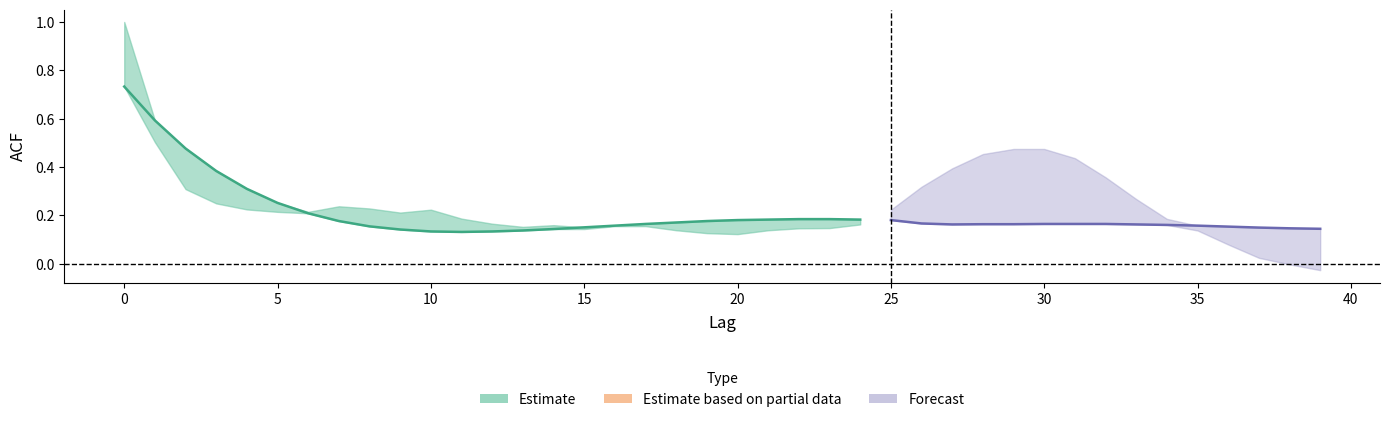

What is the sum of the acf_shown values at 39 and 30?

0.3